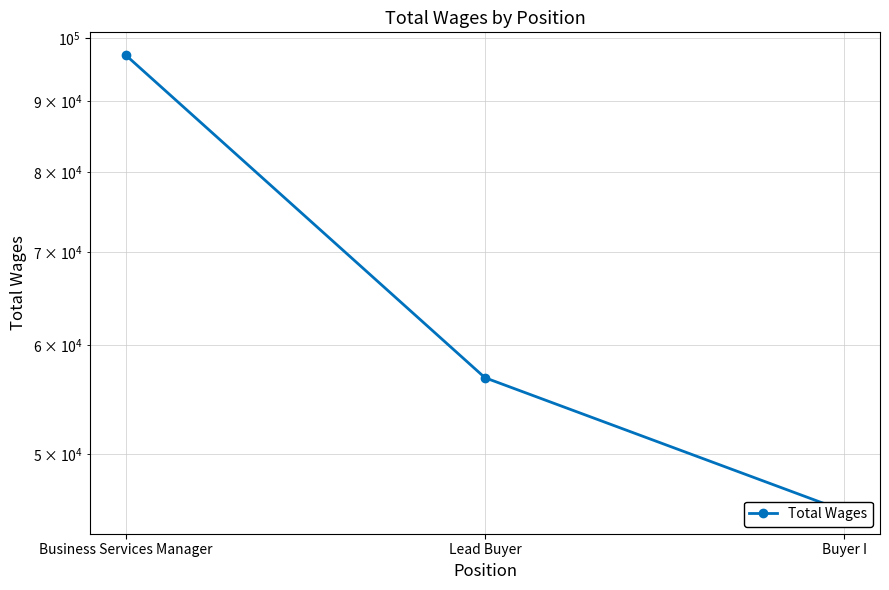

What value does the data have at Lead Buyer?

56816